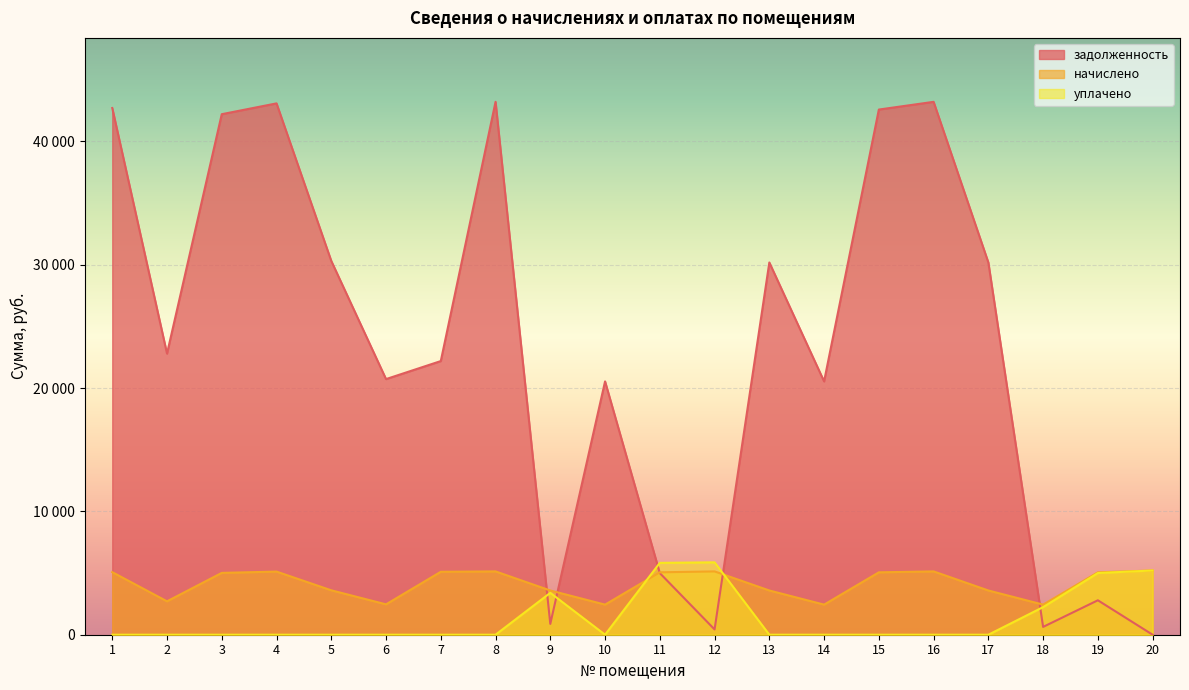

Reading left to right, extract all data points from this chart.

задолженность: 42704.2	22792.3	42203.3	43079.8	30306.2	20725.9	22186.8	43205.0	878.8	20538.0	4996.0	428.2	30181.0	20538.0	42578.9	43205.0	30181.0	633.7	2791.7	0.0
начислено: 5074.1	2708.2	5014.6	5118.7	3601.0	2462.6	5103.8	5133.6	3586.1	2440.3	5059.2	5133.6	3586.1	2440.3	5059.2	5133.6	3586.1	2440.3	5059.2	5208.0
уплачено: 0.0	0.0	0.0	0.0	0.0	0.0	0.0	0.0	3395.3	0.0	5826.2	5870.0	0.0	0.0	0.0	0.0	0.0	2237.0	5002.1	5208.0